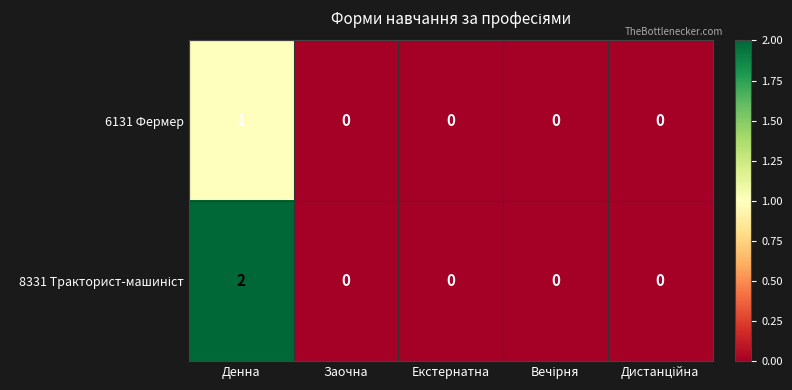

What is the maximum value shown in the chart?

2